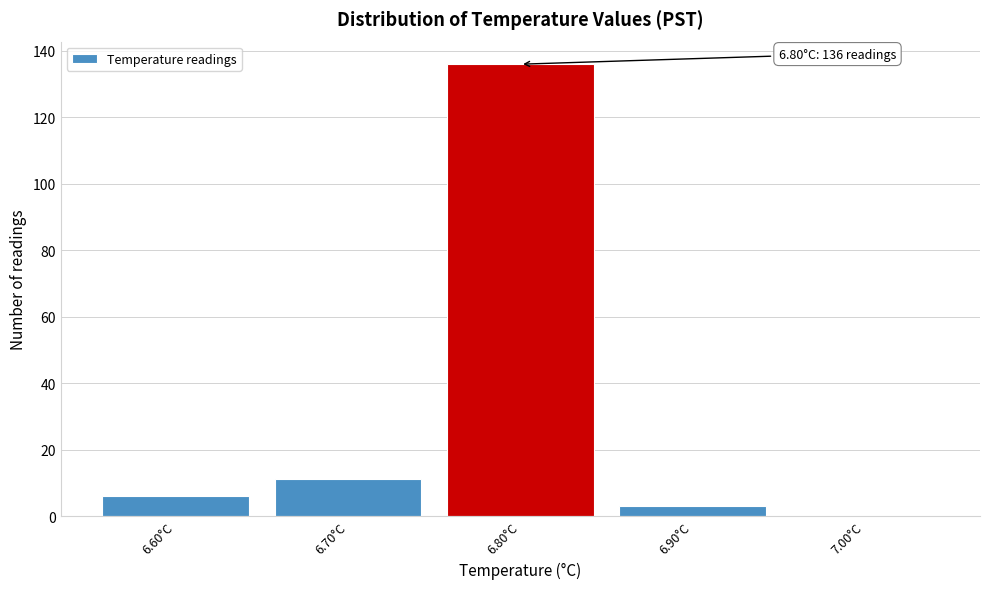

Over which range of the x-axis is the bar tallest?

6.75 to 6.85